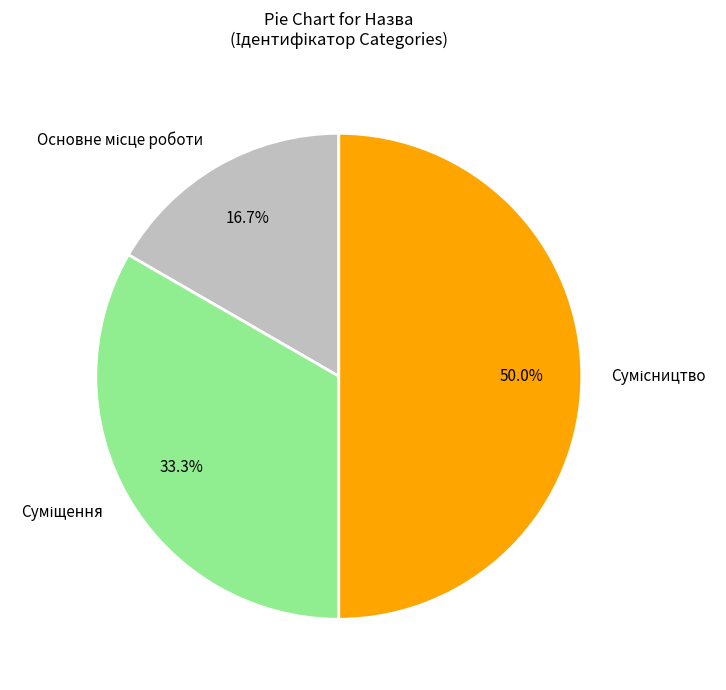

How much of the chart is everything except Суміщення?

66.7%